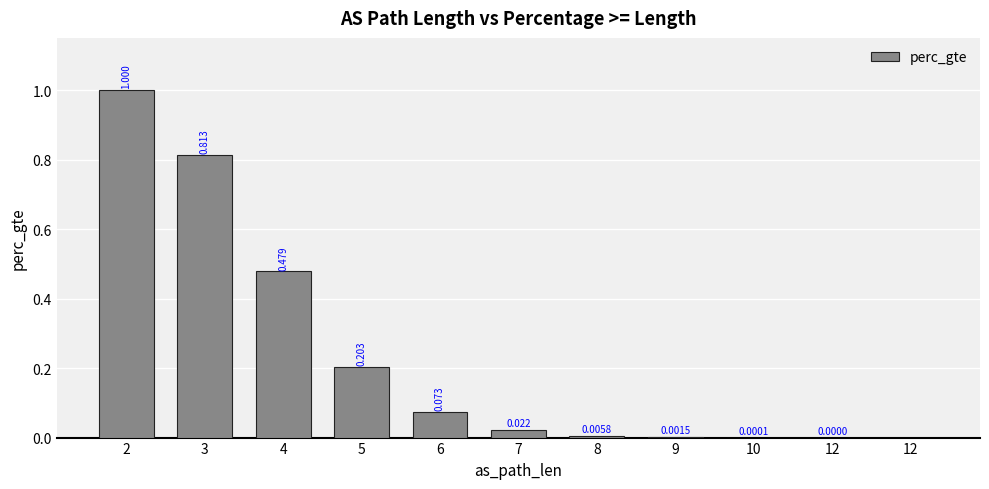

Does the chart contain stacked bars?

No